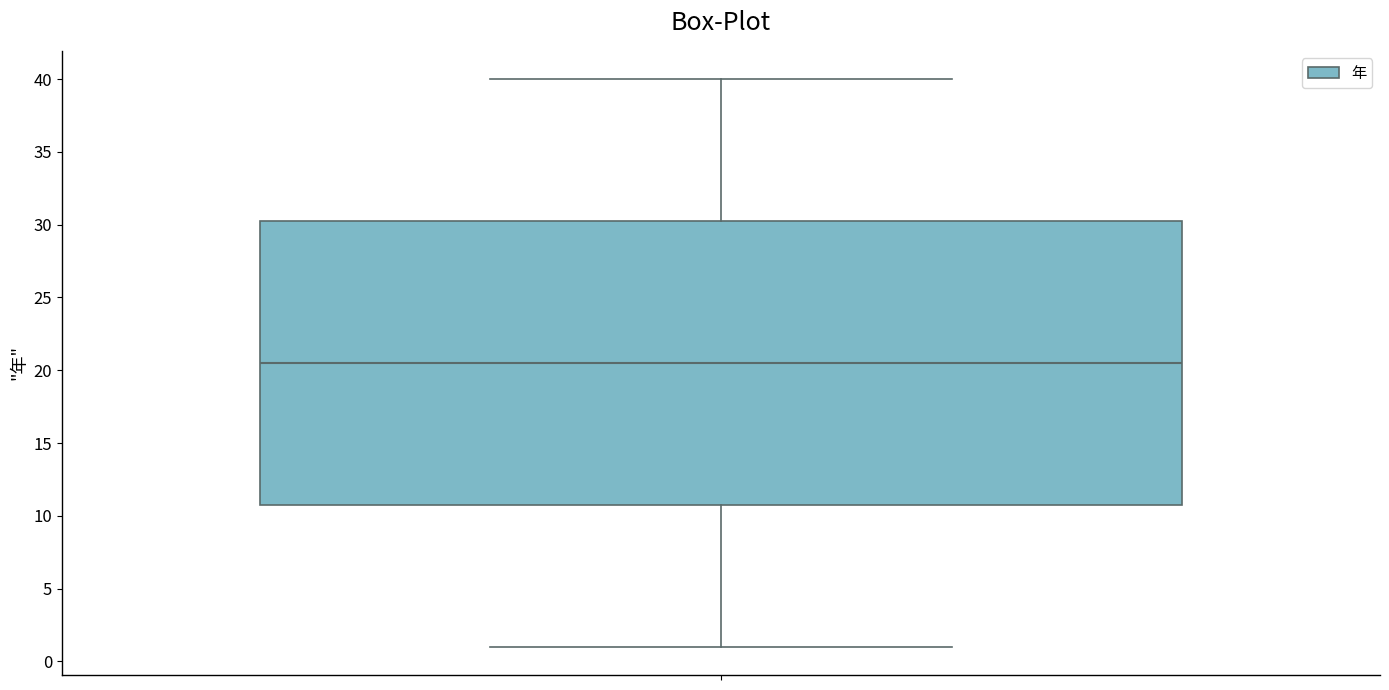

Transcribe this box plot: give where the median line is, the range the box spans, and where the two whiskers end, as read against the y-axis. The values are not printed on the chart, so give them approximately, as read against the axis.

median 20.5, box 11.0 to 30.5, whiskers 1.0 to 40.0